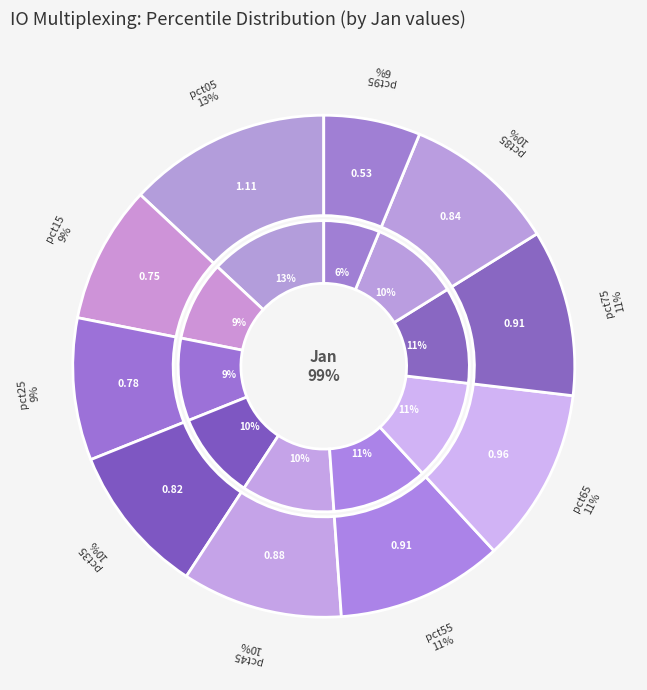

Between pct75 and pct55, which is larger?

pct55